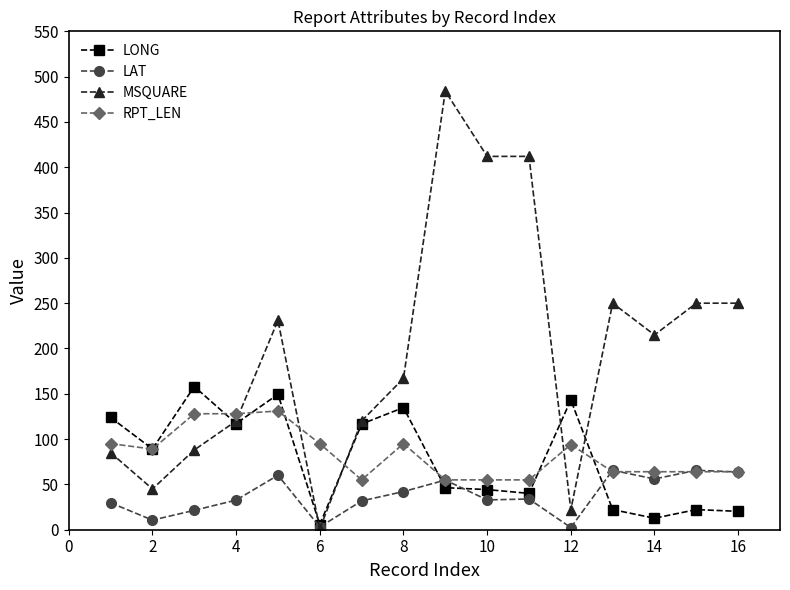

Which series has the largest total across all categories?

MSQUARE